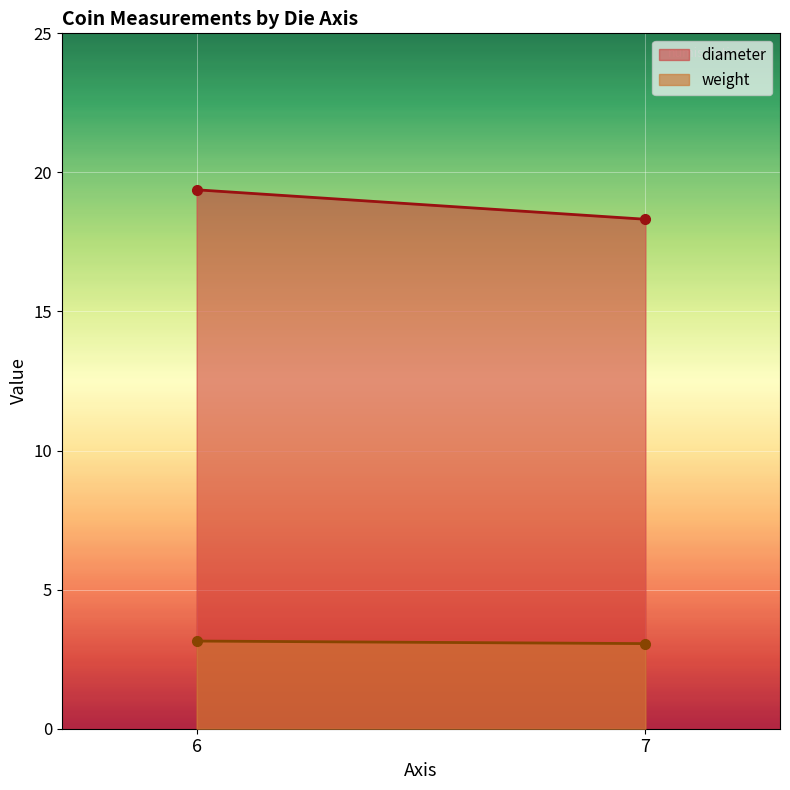

Count the number of categories in the chart.

2